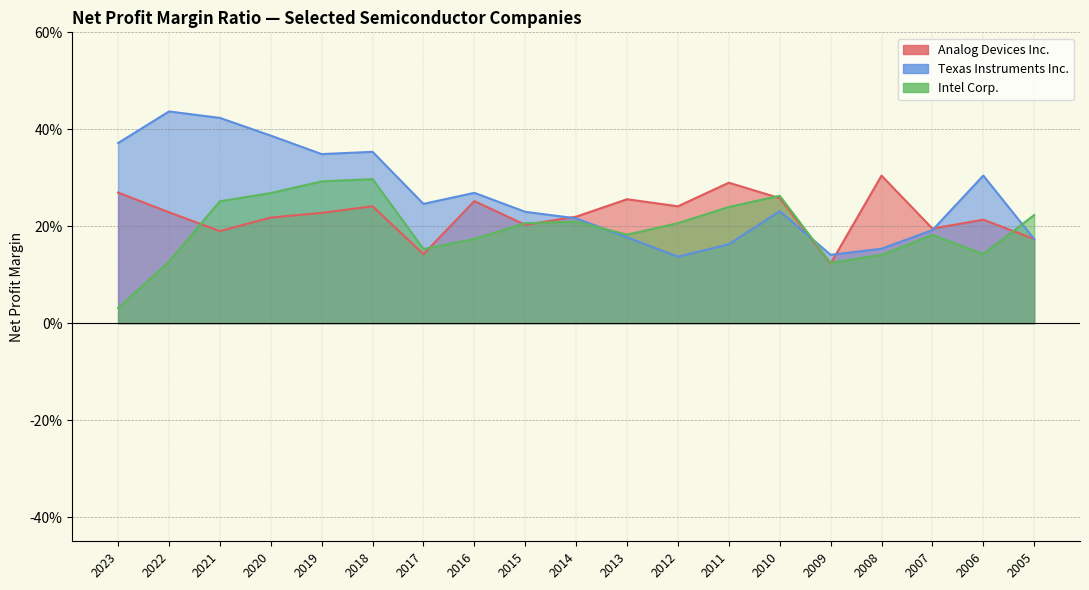

Where is the first local minimum for Texas Instruments Inc.?

2019